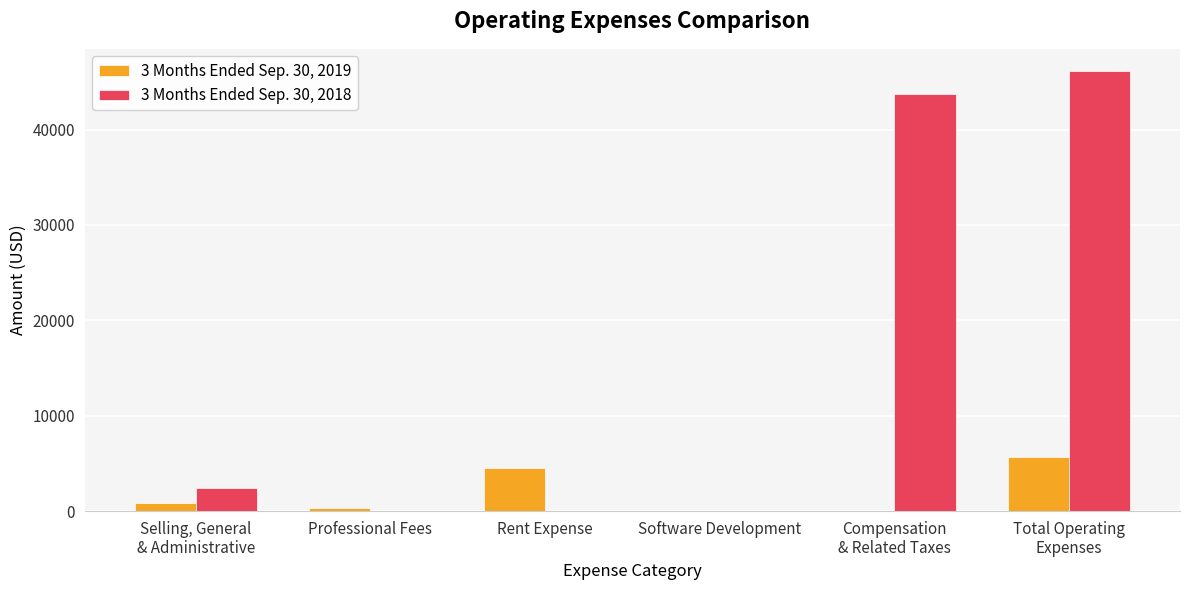

True or false: 3 Months Ended Sep. 30, 2018 has a value of -25261 at Professional Fees.

False